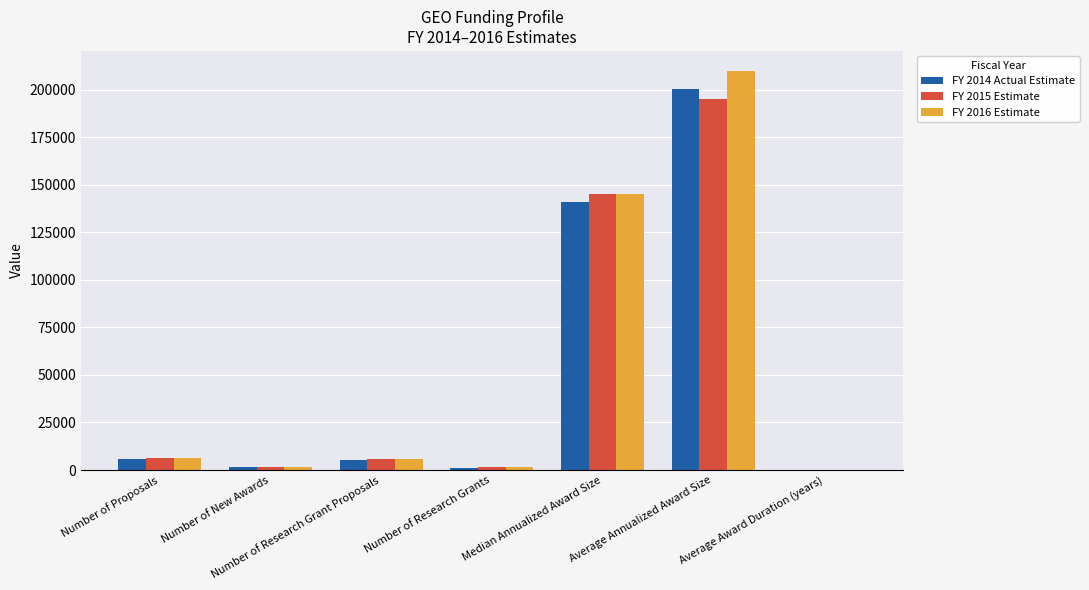

True or false: FY 2015 Estimate has a value of 195000.0 at Average Annualized Award Size.

True